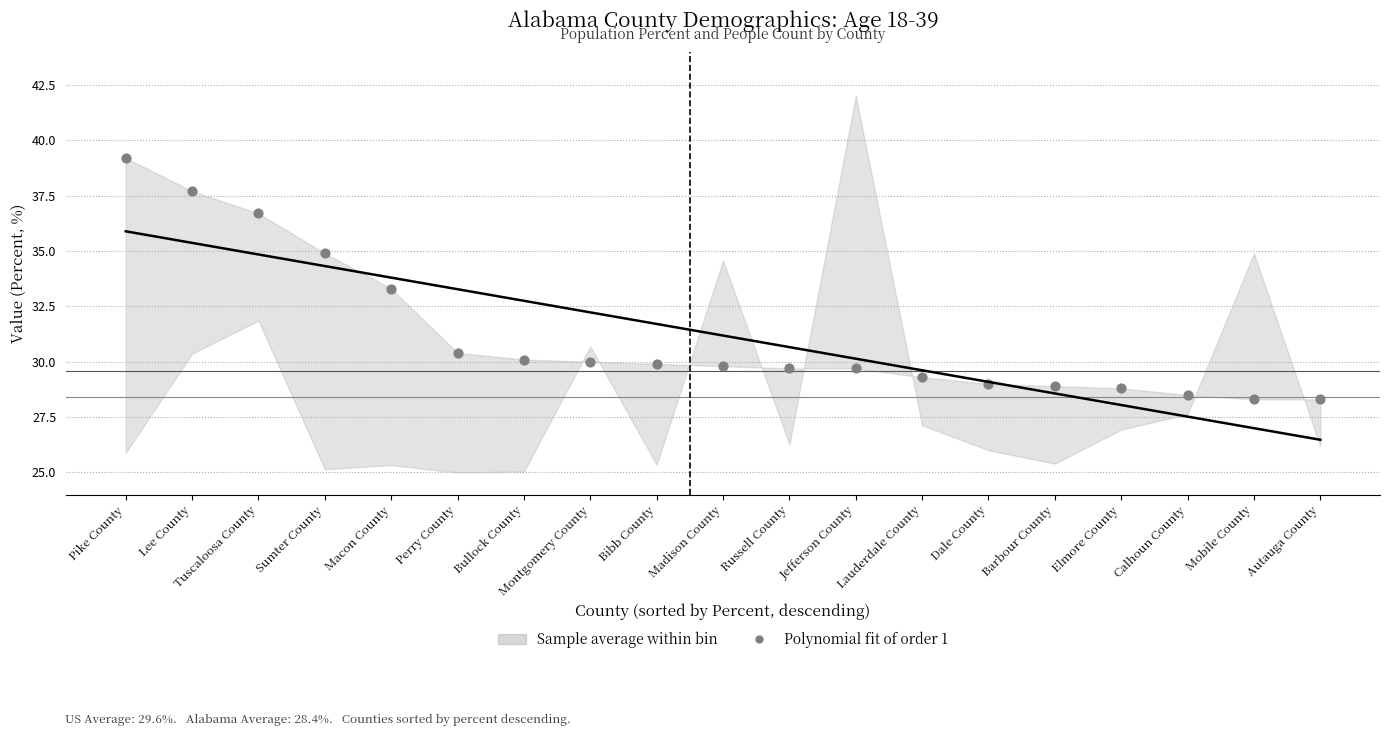

What Y value in the scatter plot is closest to 33?

33.3